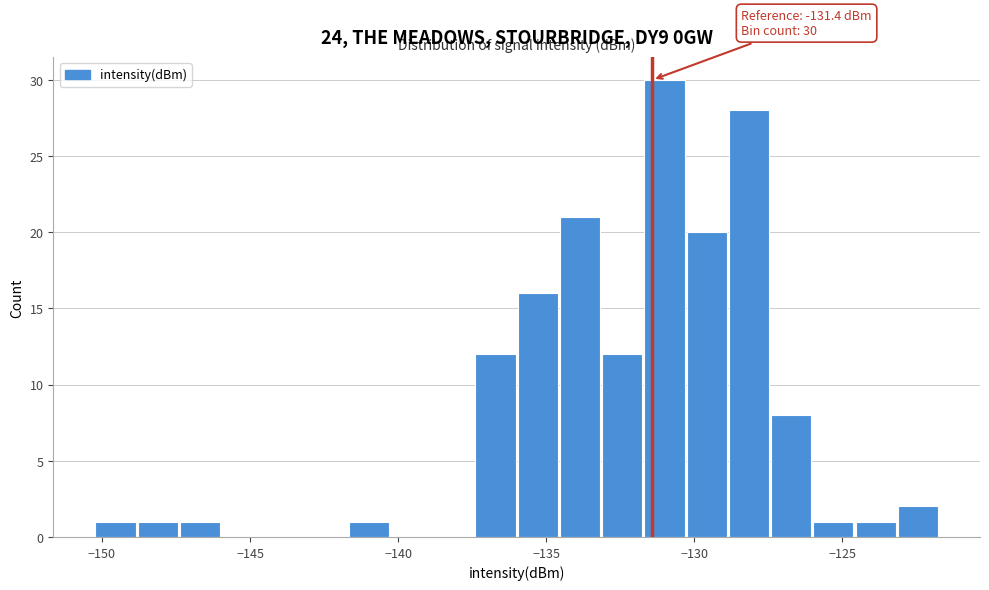

Around what value on the x-axis is the tallest bar? Give the approximate position of its centre, as read against the axis.

-131.0